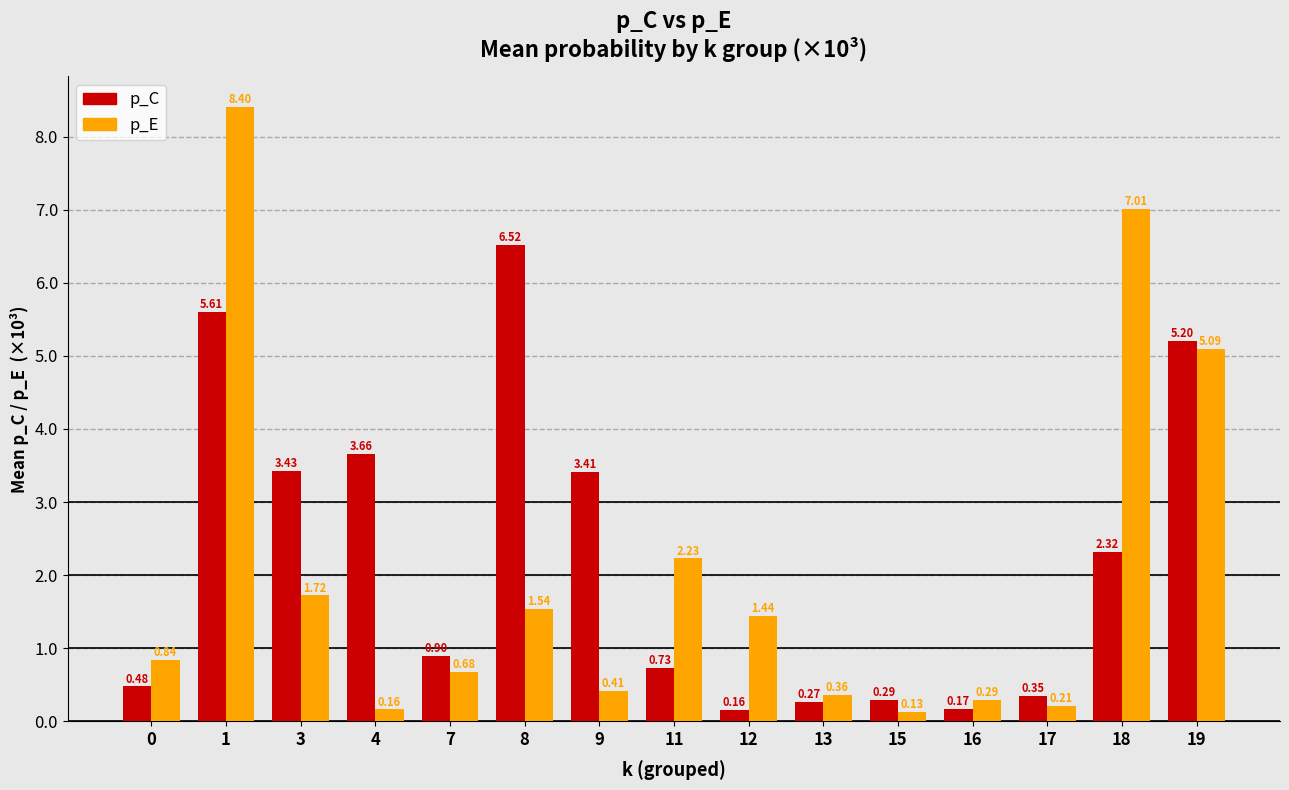

How many bars are there in each group?

2